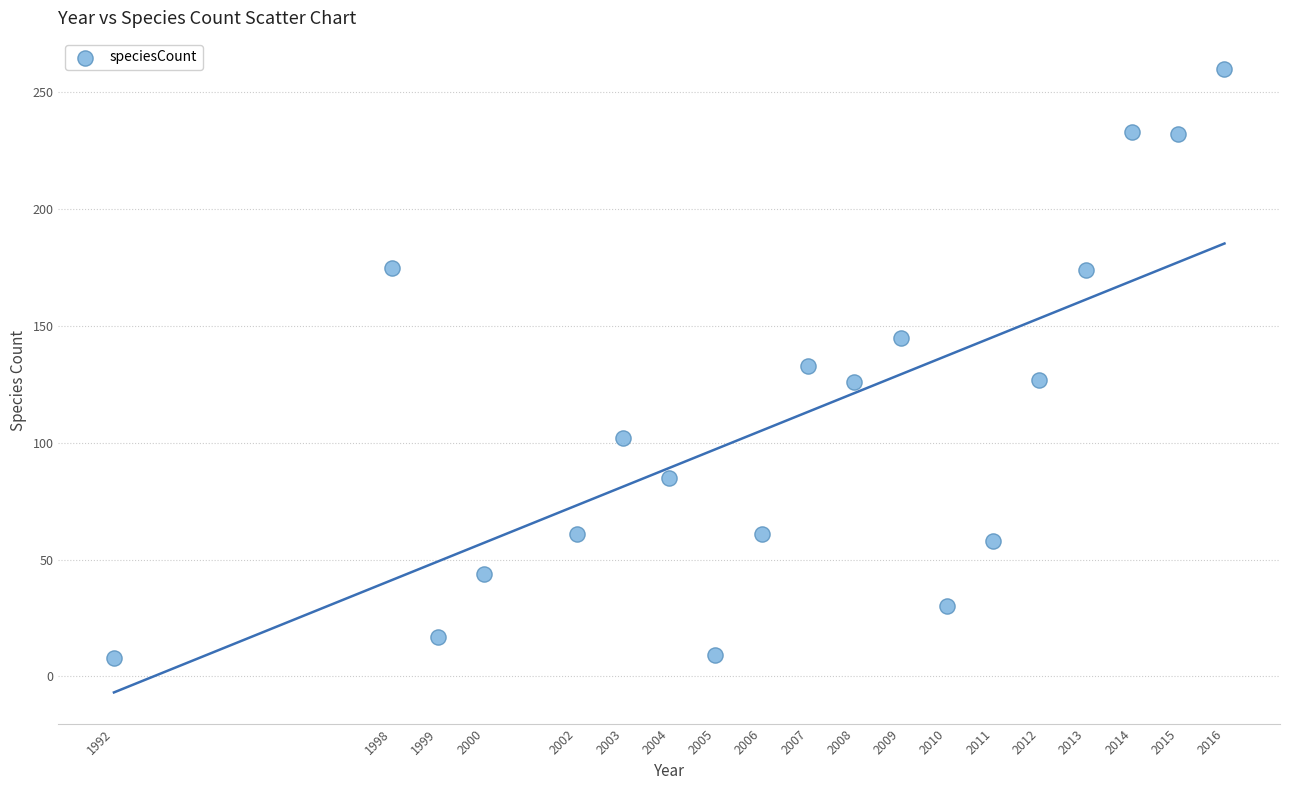

What is the range of Y values (max minus min)?

252